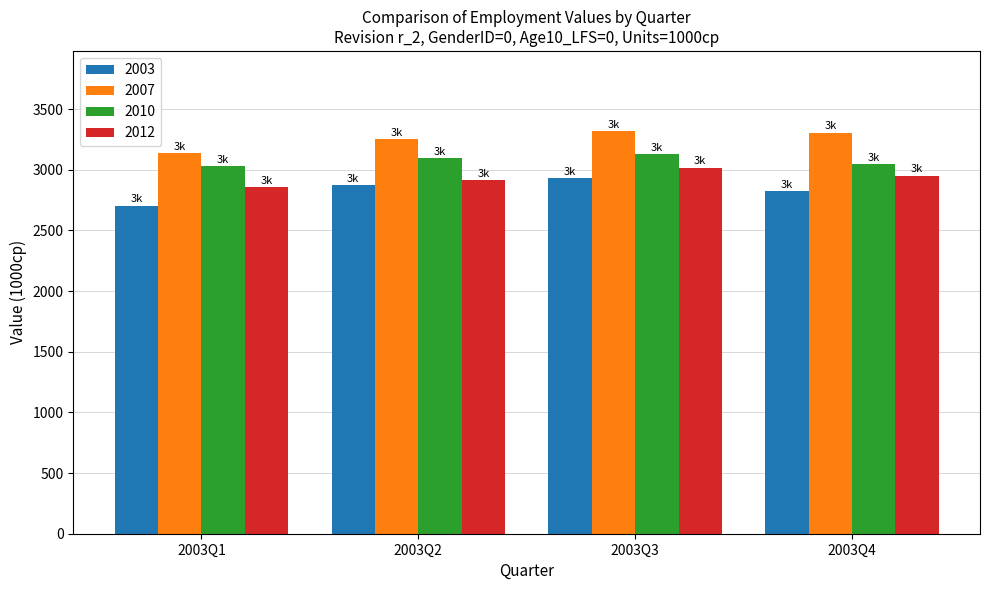

What is the approximate value of 2012 at 2003Q2?

2913.7